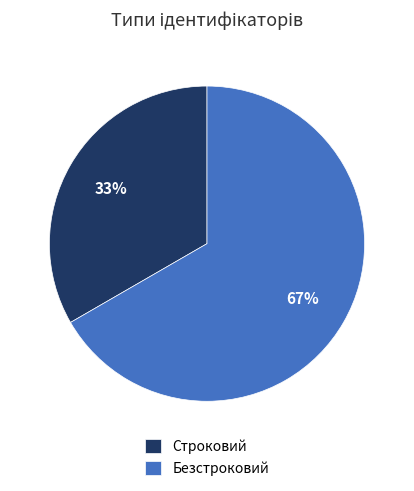

Does any single category account for the majority?

Yes